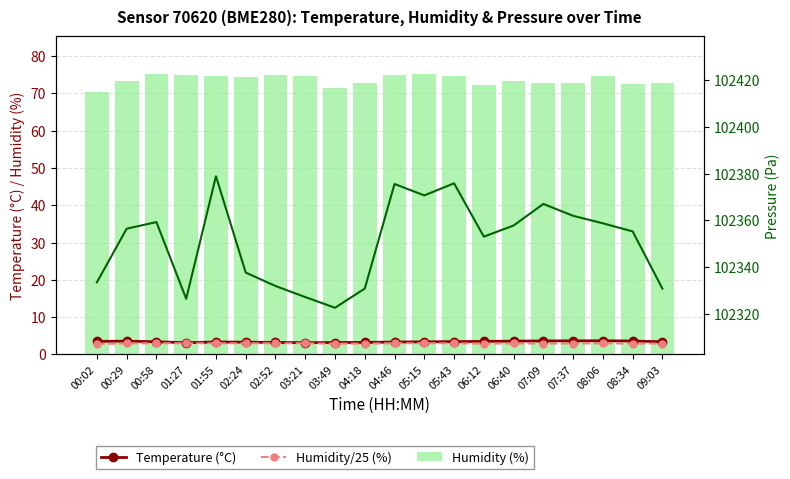

What are all the series names shown in the legend?

Temperature (°C), Humidity/25 (%), Humidity (%)